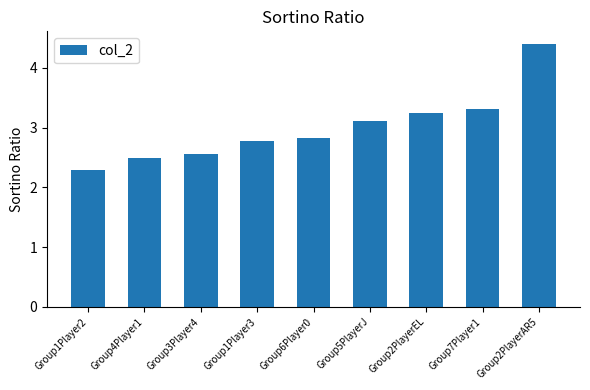

The value at Group2PlayerAR5 is 4.4. True or false?

True